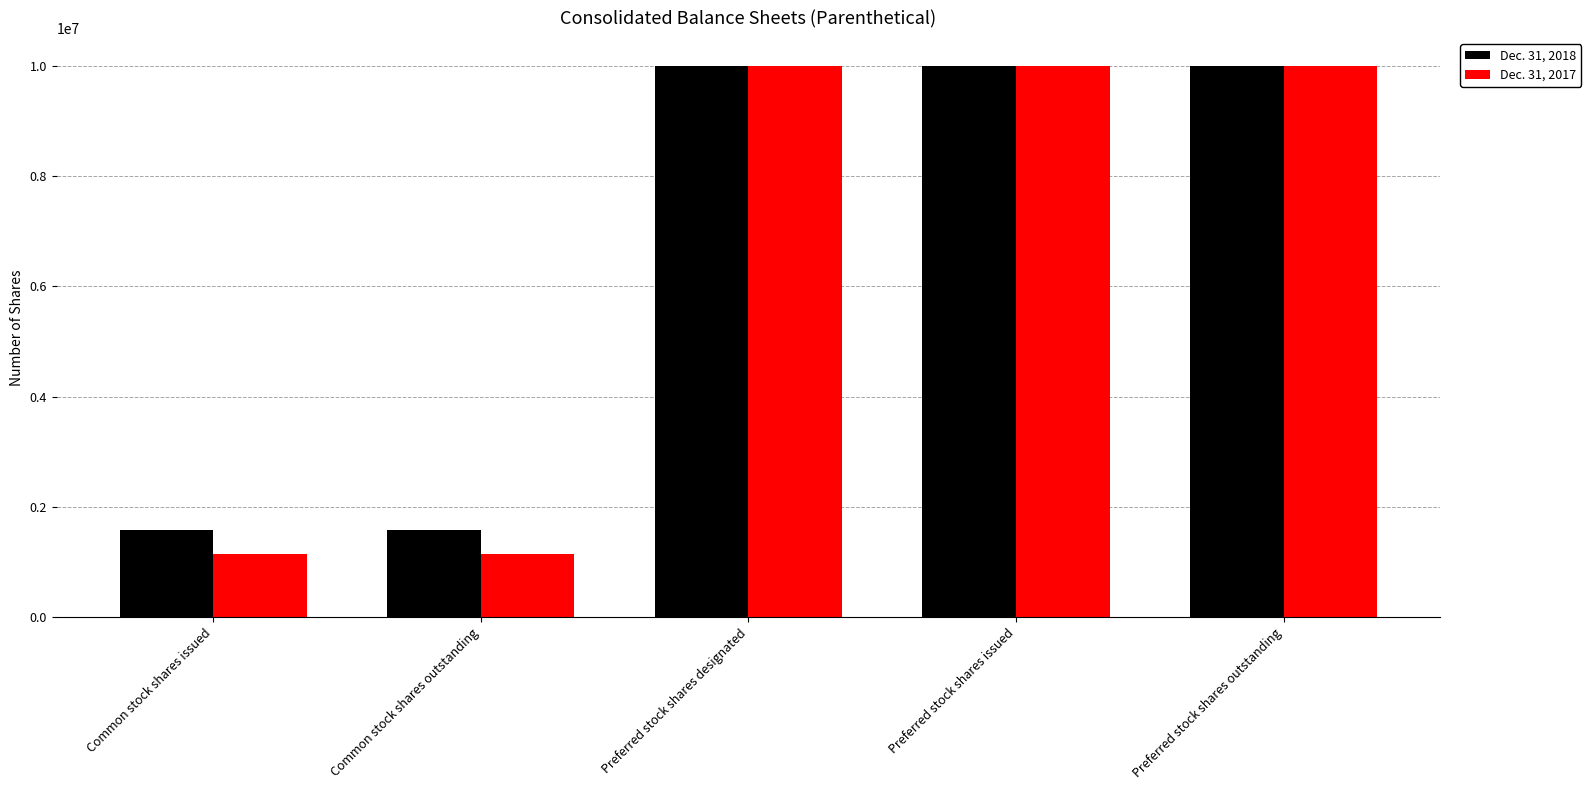

Count the number of data series in this chart.

2